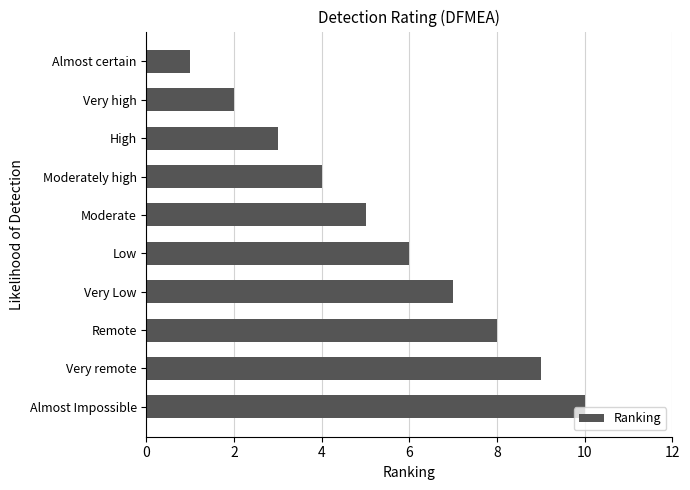

Between Very Low and Very high, which is larger?

Very Low